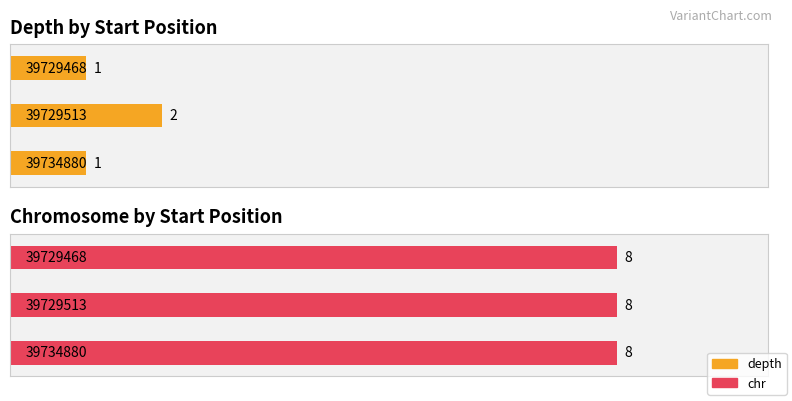

What is the total value across all series at 39729468?

9